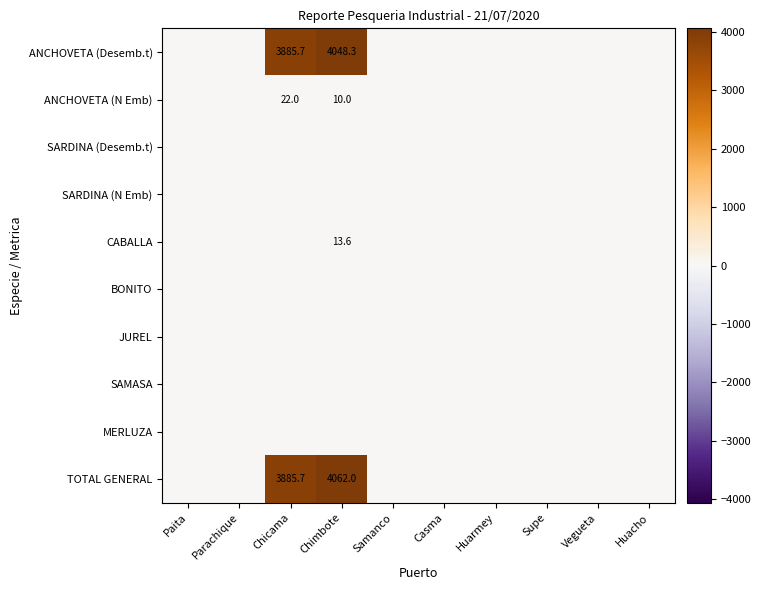

What is the difference between the second highest and minimum values in the ANCHOVETA (Desemb.t) series?

3885.7